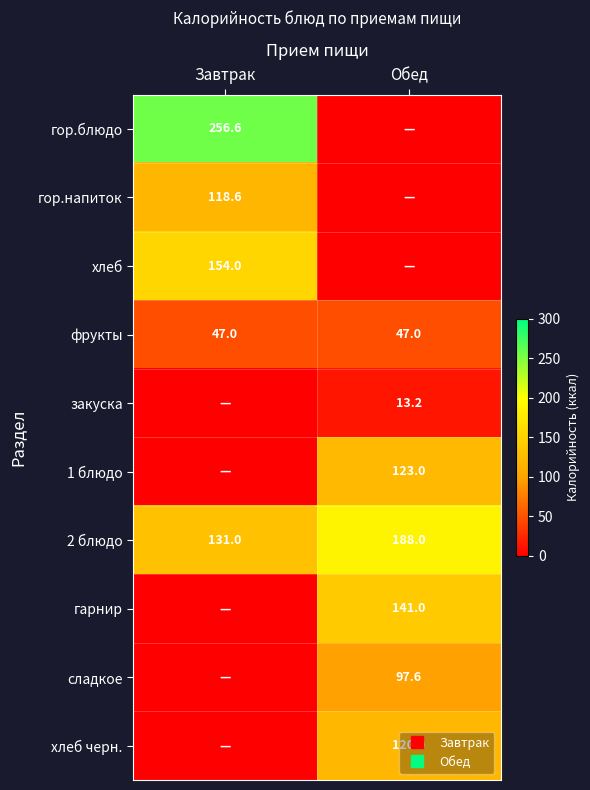

How many data points in хлеб черн. are less than 120?

1